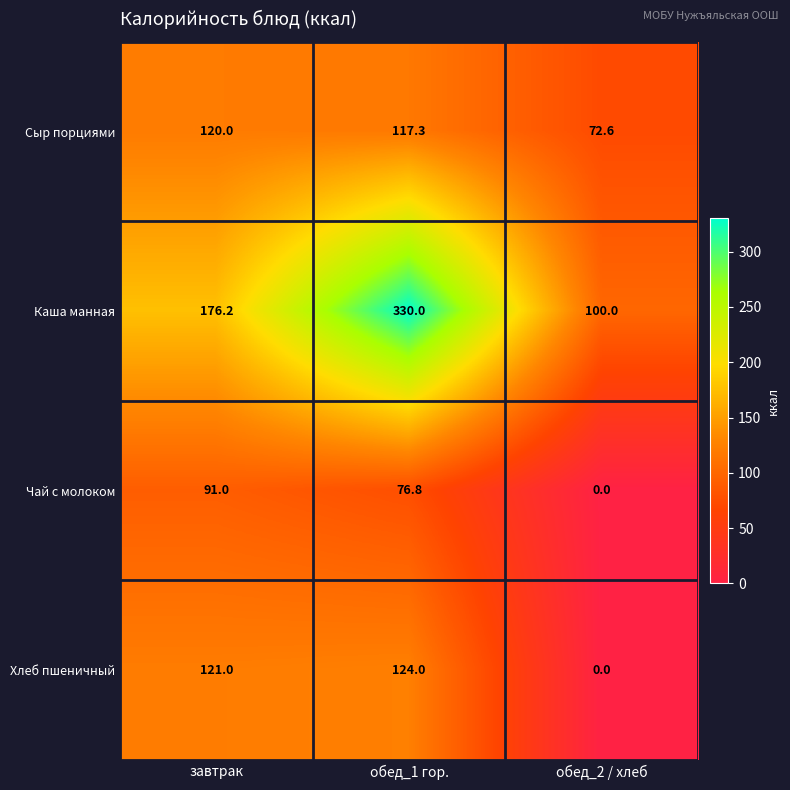

At which category does the chart reach its peak across all series?

обед_1 гор.